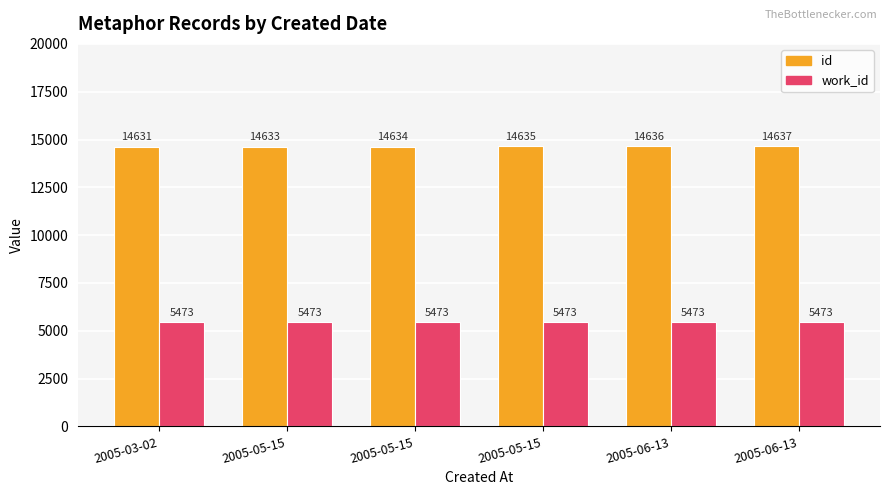

What are all the series names shown in the legend?

id, work_id